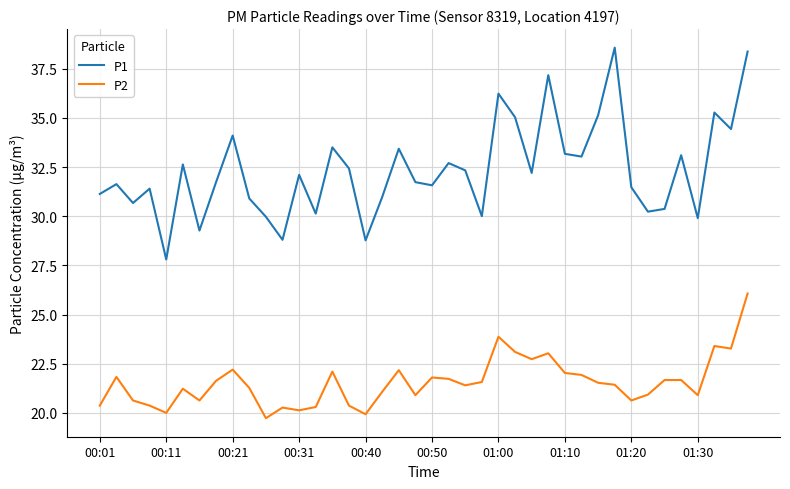

True or false: P1 and P2 cross at least once.

False